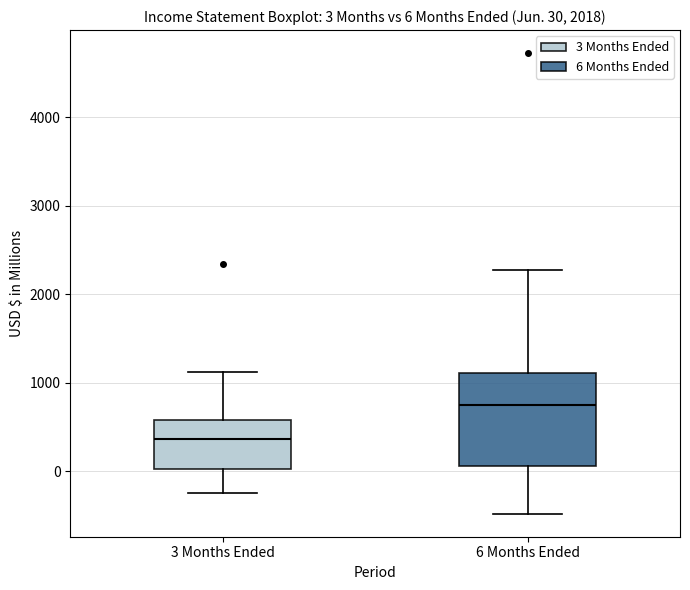

Which box's median line is the highest?

6 Months Ended